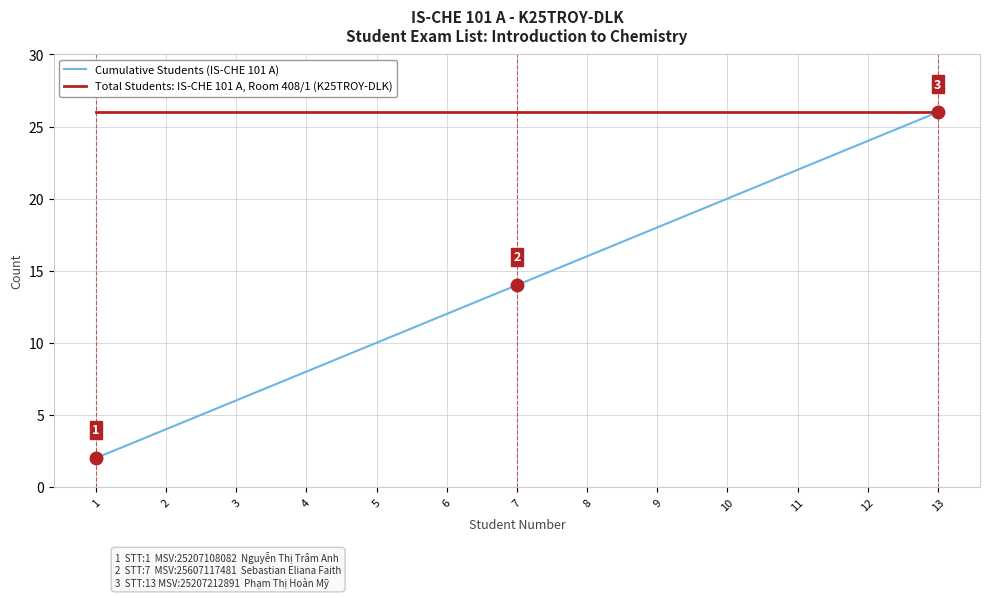

What are all the series names shown in the legend?

Cumulative Students (IS-CHE 101 A), Total Students: IS-CHE 101 A, Room 408/1 (K25TROY-DLK)